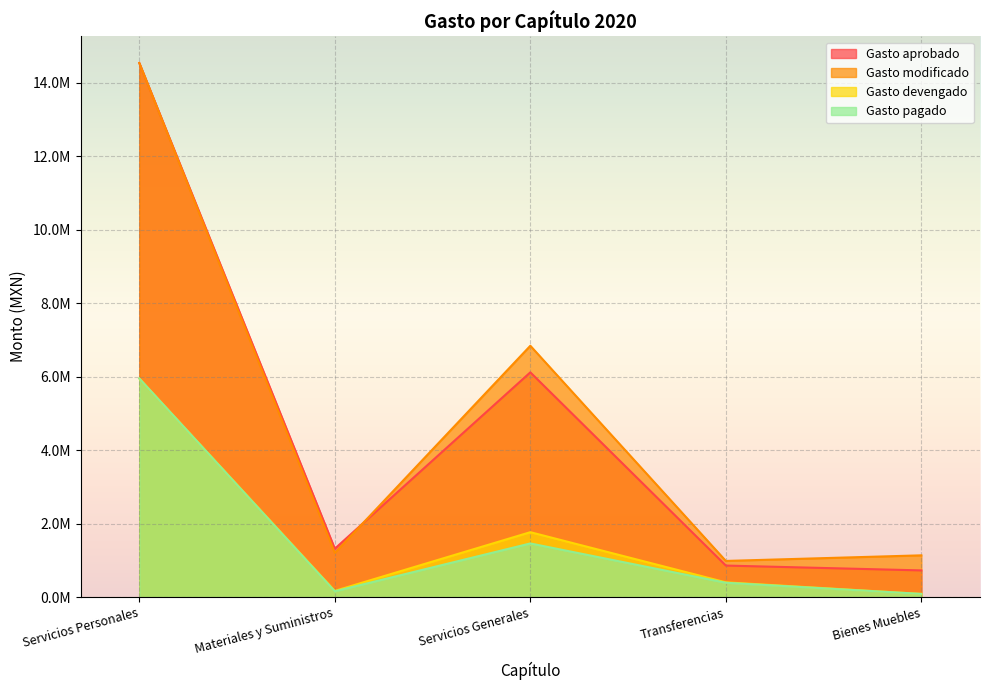

Rank the series at Materiales y Suministros from highest to lowest value.

Gasto aprobado, Gasto modificado, Gasto devengado, Gasto pagado